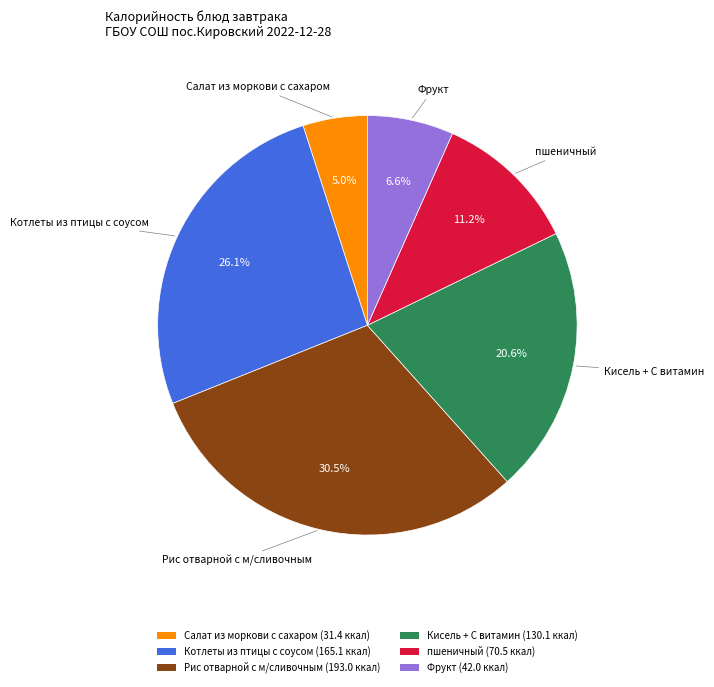

Which slice is the largest?

Рис отварной с м/сливочным